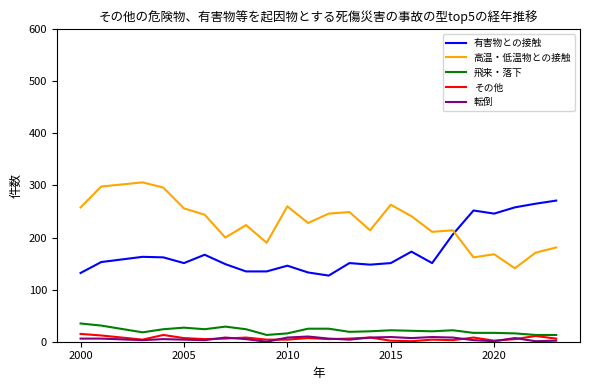

True or false: 有害物との接触 and 高温・低温物との接触 cross at least once.

True